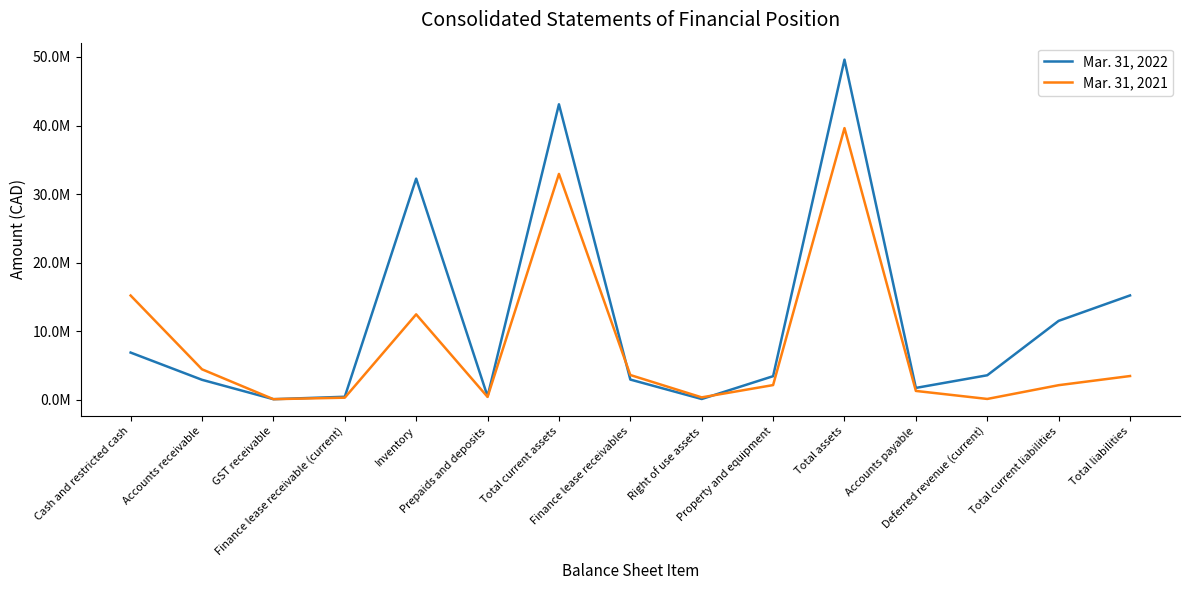

Is the value of Mar. 31, 2021 at Deferred revenue (current) greater than the value of Mar. 31, 2022 at Right of use assets?

Yes